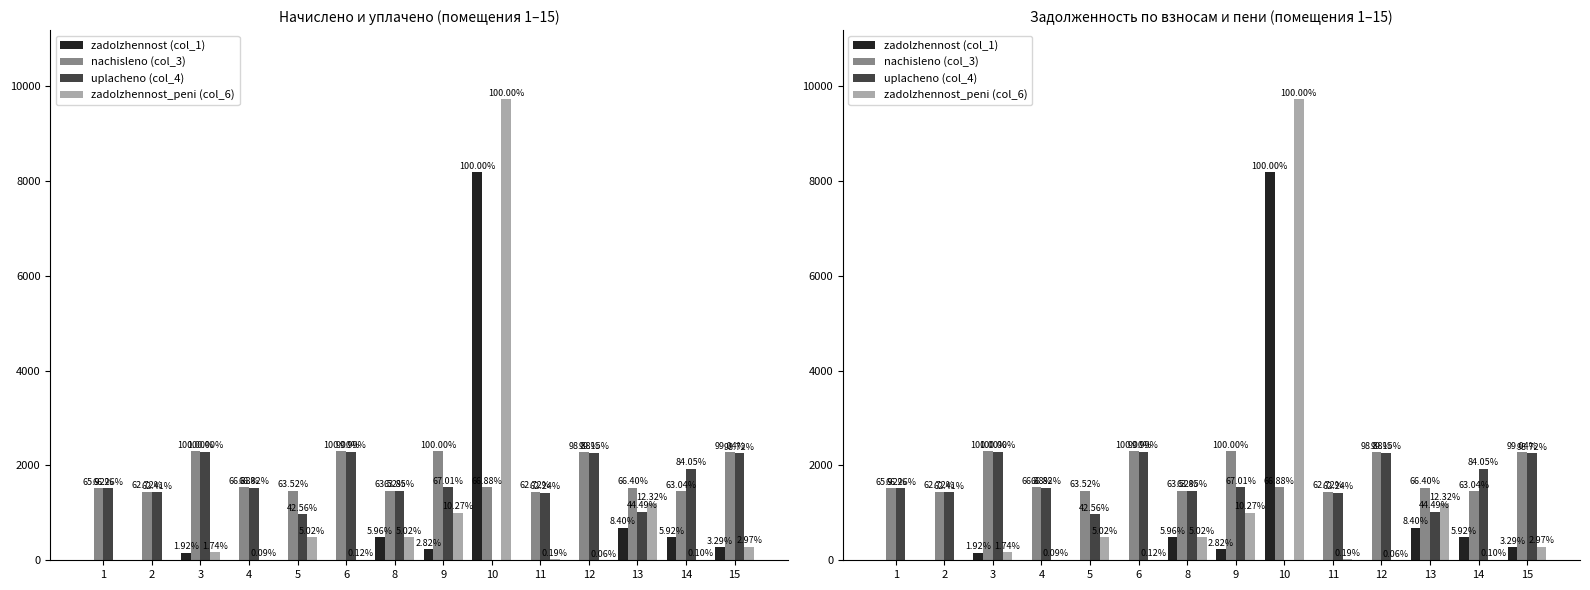

At how many categories does at least one series exceed 2705?

1